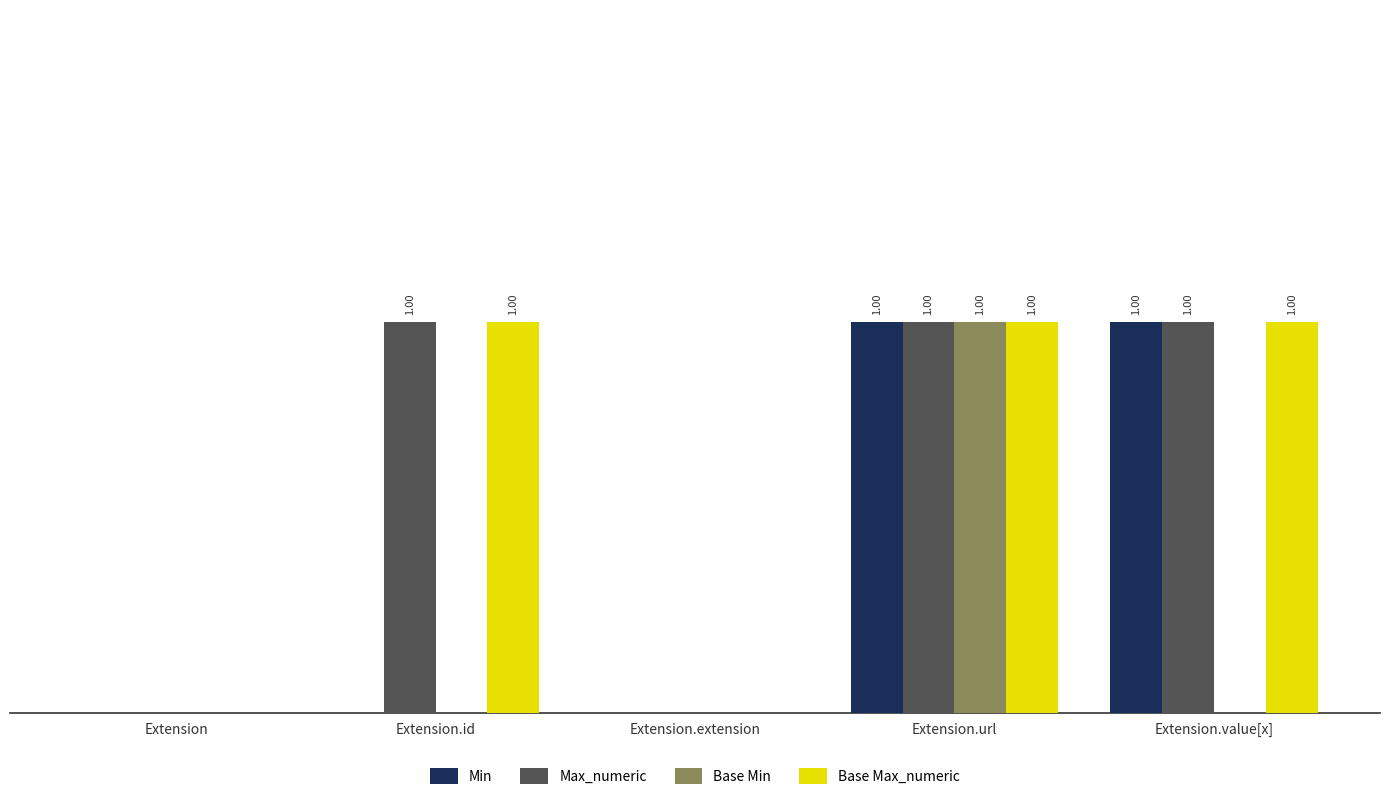

What is the total value across all series at Extension.url?

4